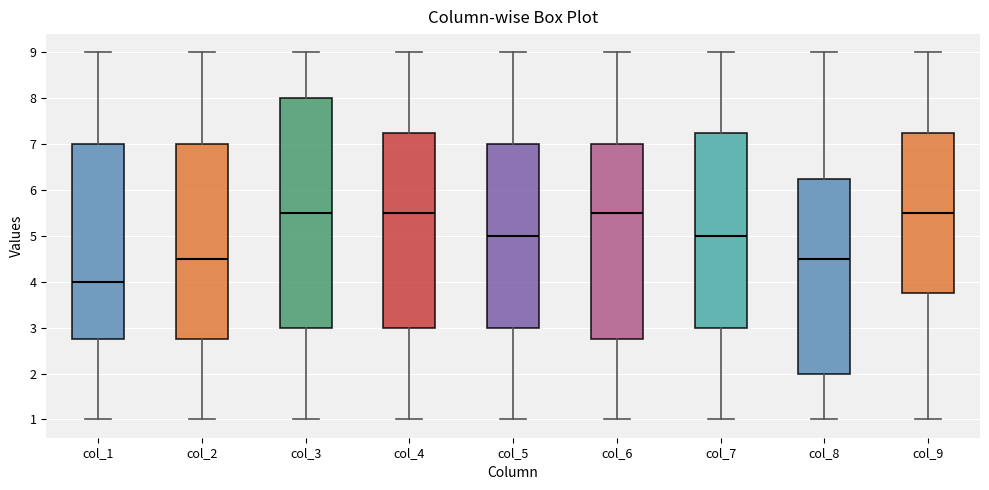

Comparing the boxes themselves (not the whiskers), which one is the tallest?

col_3